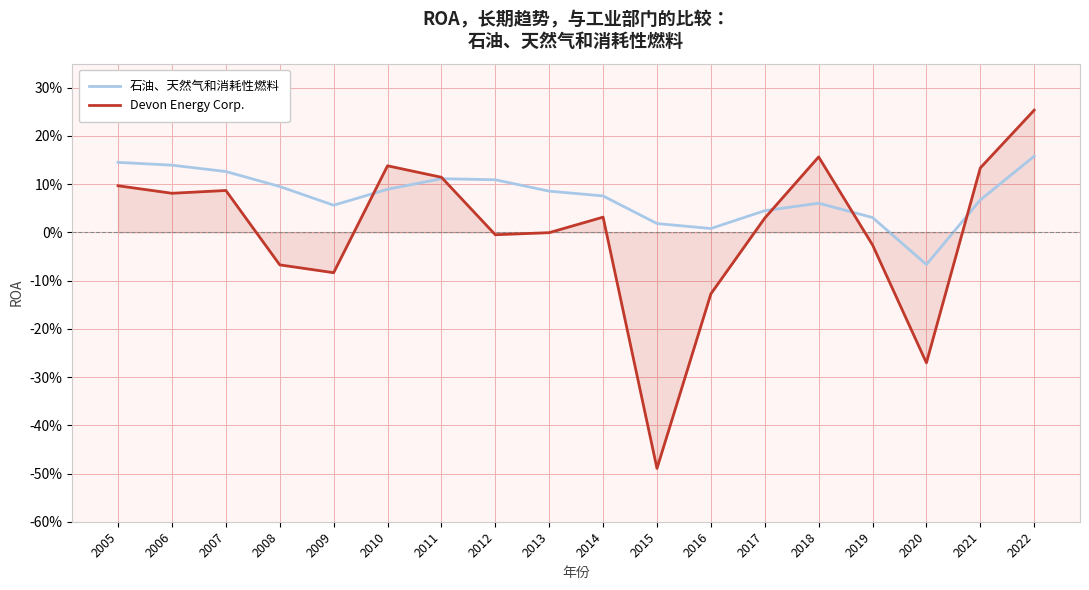

What is the smallest value displayed?

-0.5